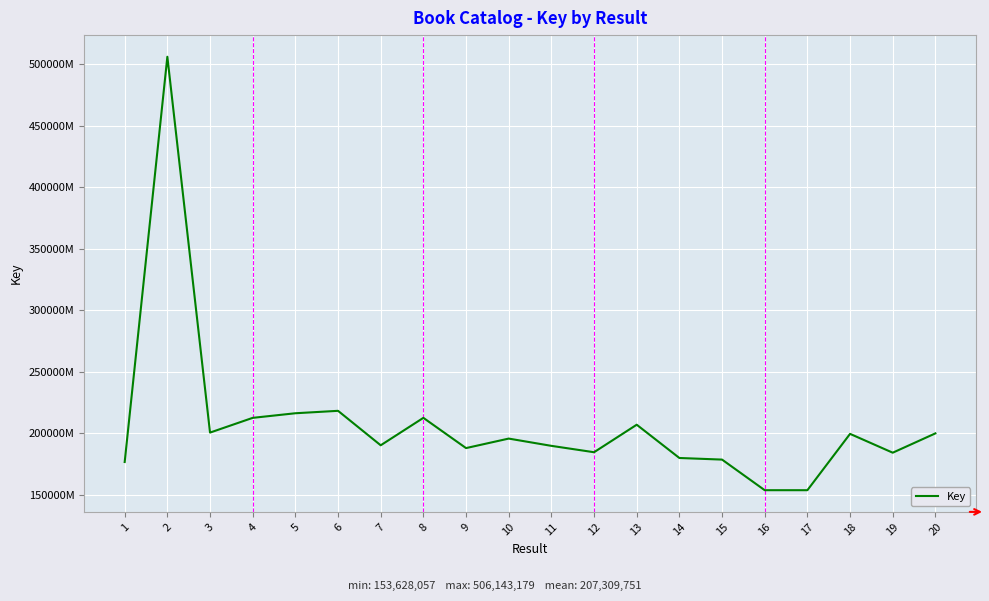

Rank the categories by value from lowest to highest.

16, 17, 1, 15, 14, 19, 12, 9, 11, 7, 10, 18, 20, 3, 13, 4, 8, 5, 6, 2